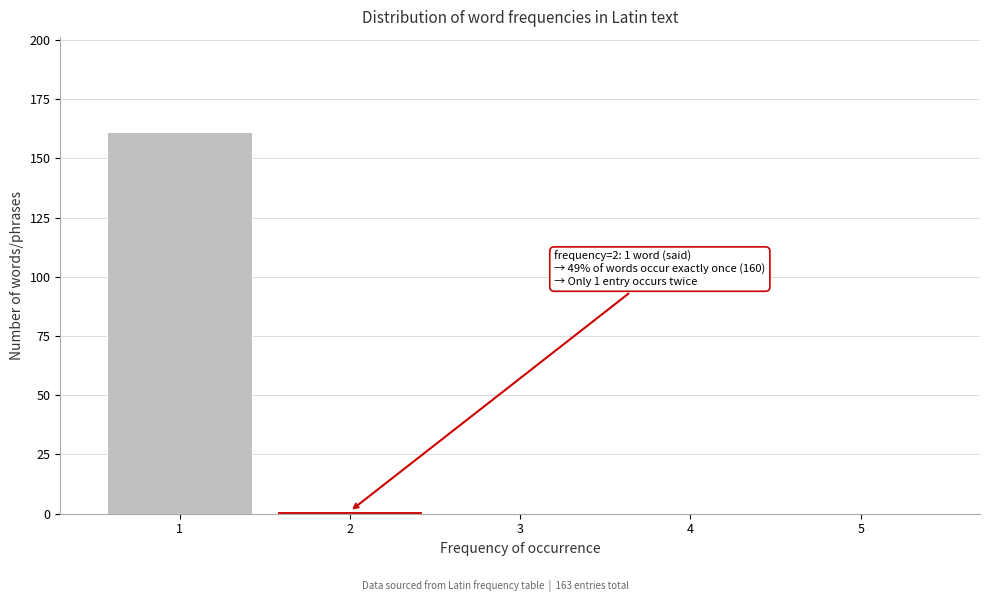

Reading right to left, list all the values displayed in this chart.

5=0	4=0	3=0	2=1	1=161